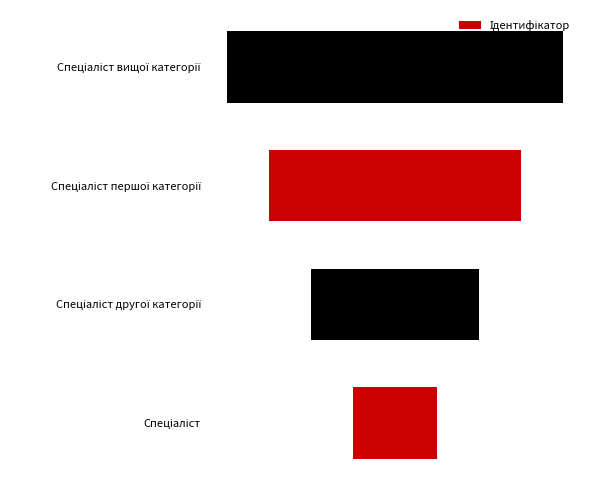

Reading left to right, transcribe all the data shown in this chart.

1	2	3	4